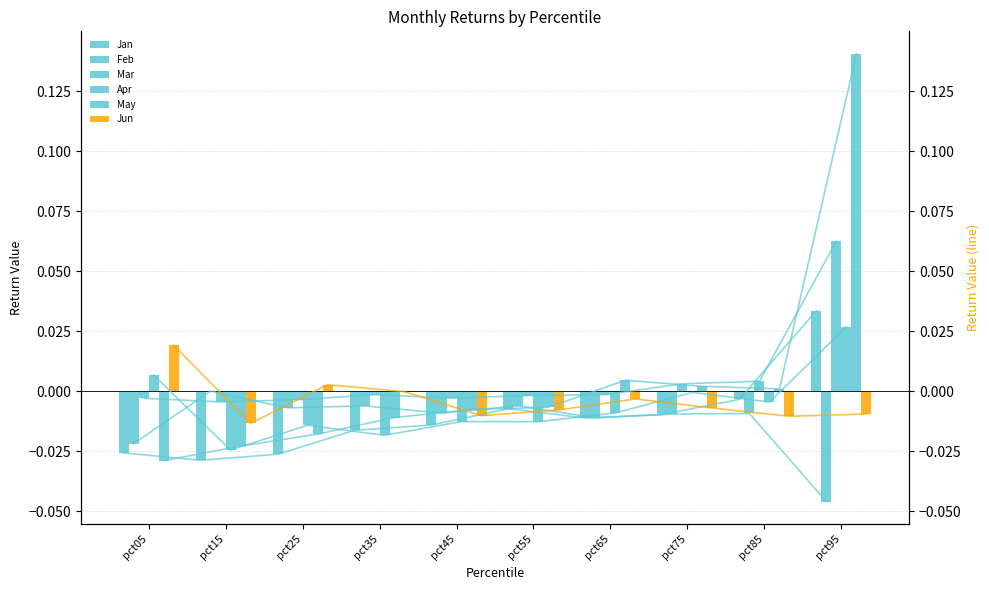

Is it true that Jan equals -0.0 at pct85?

True